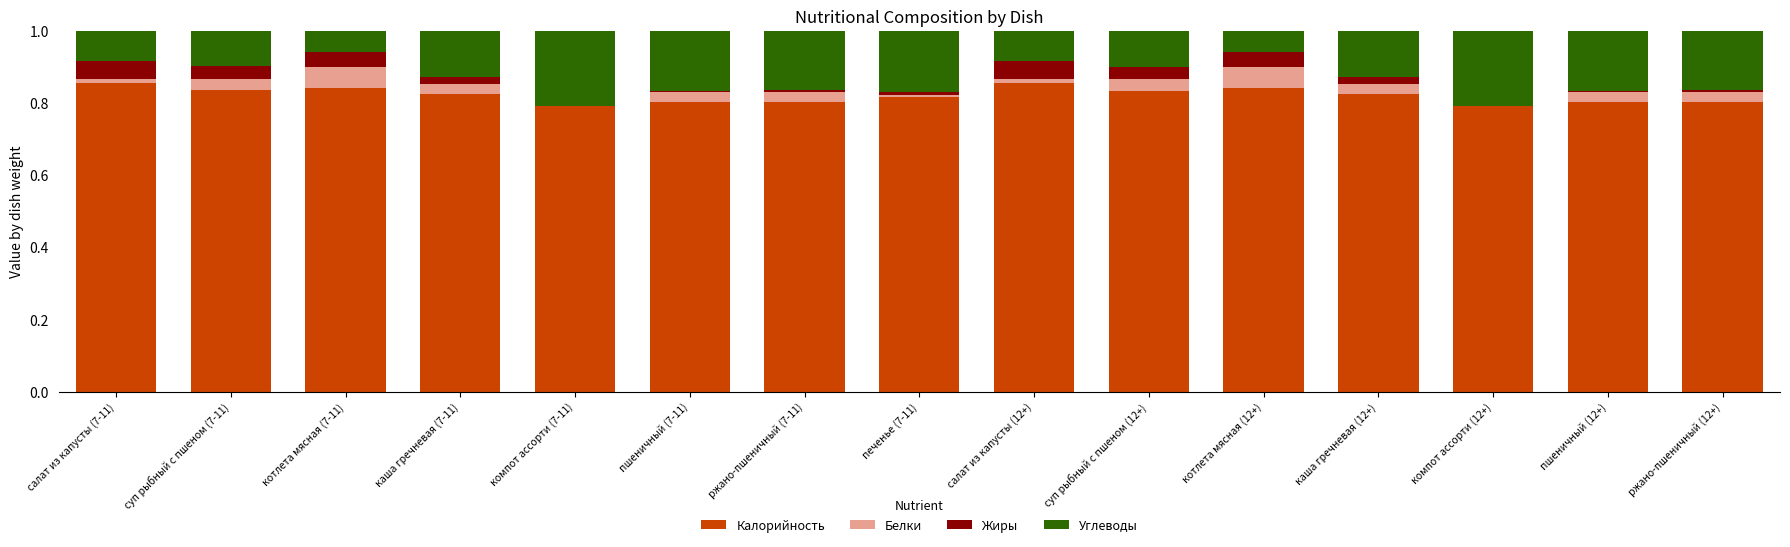

What is the total value across all series at суп рыбный с пшеном (7-11)?

1.0